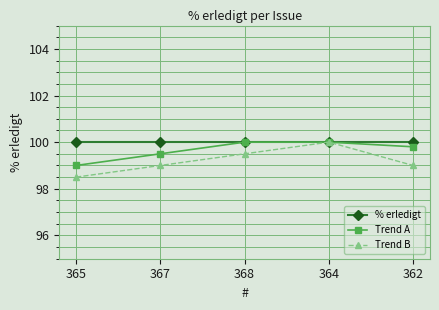

Which series has the largest range (max minus min)?

Trend B